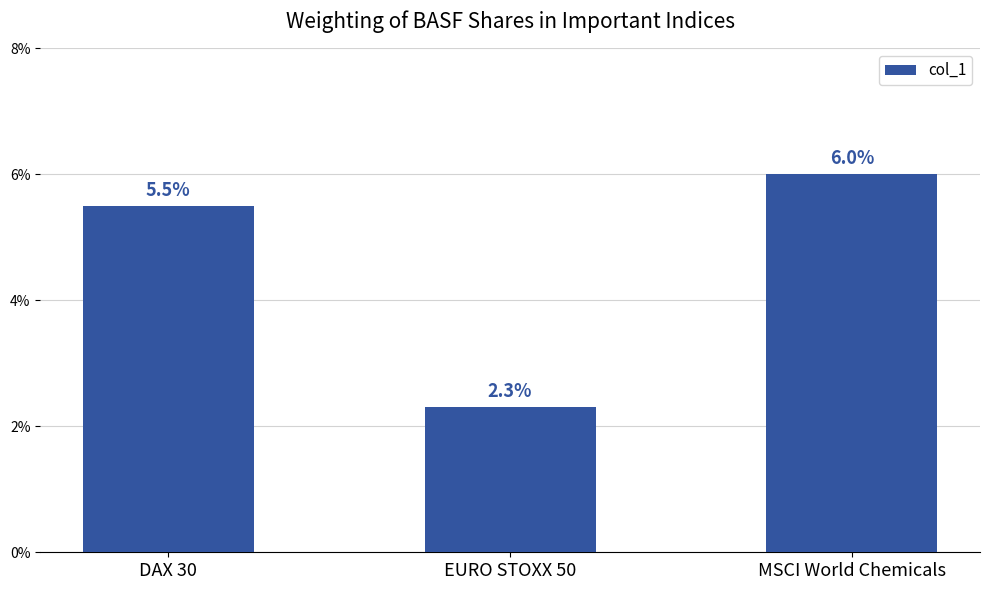

How many categories are shown in the chart?

3